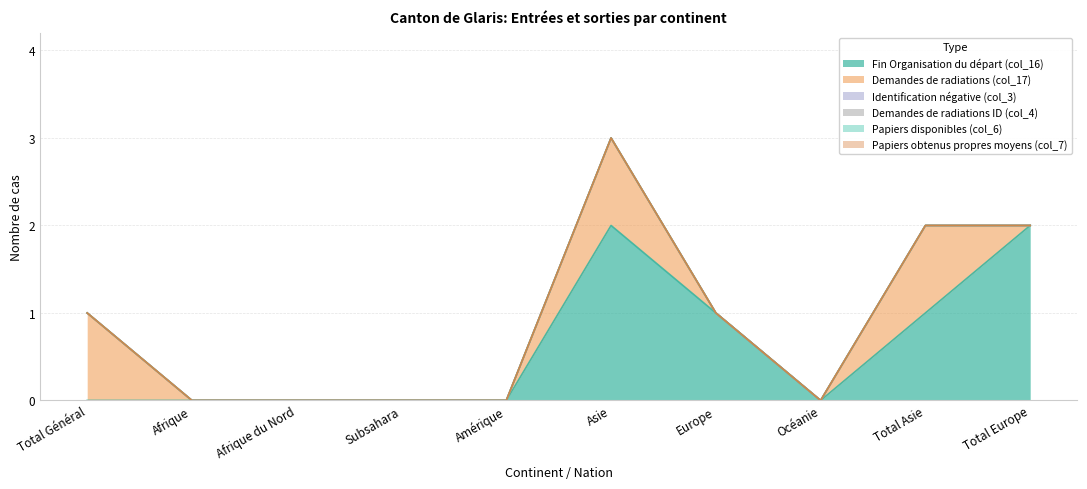

Is the value of Demandes de radiations (col_17) at Total Général greater than the value of Fin Organisation du départ (col_16) at Total Général?

Yes